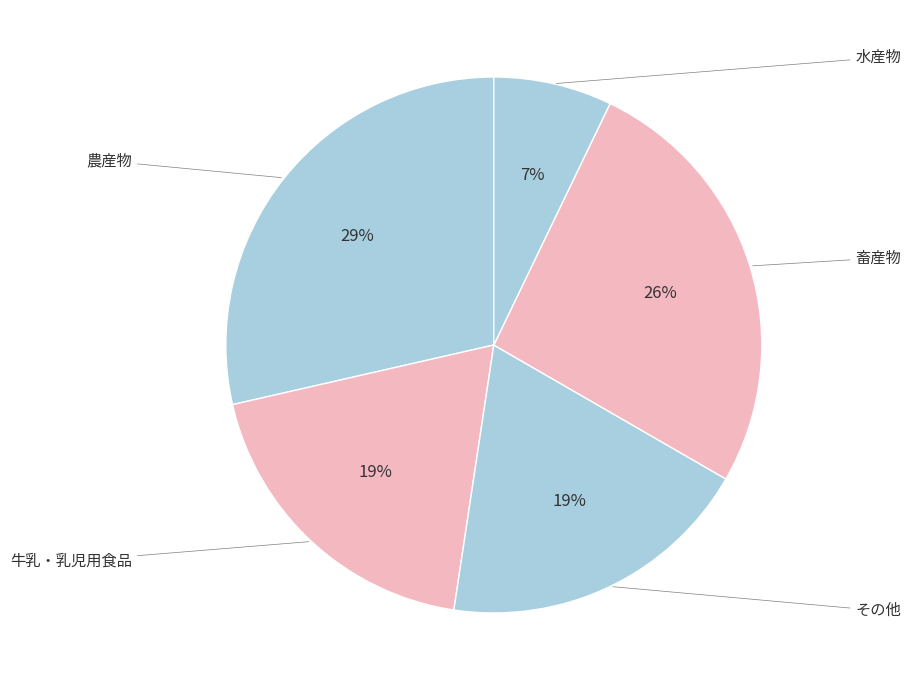

Is it true that 農産物 is 49% of the pie?

False